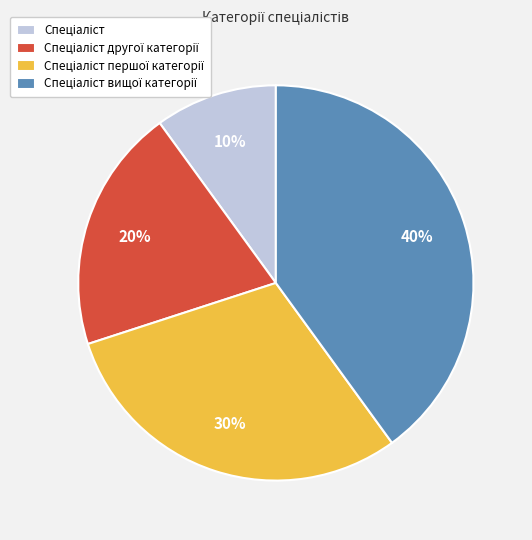

Is there a majority slice in this chart?

No